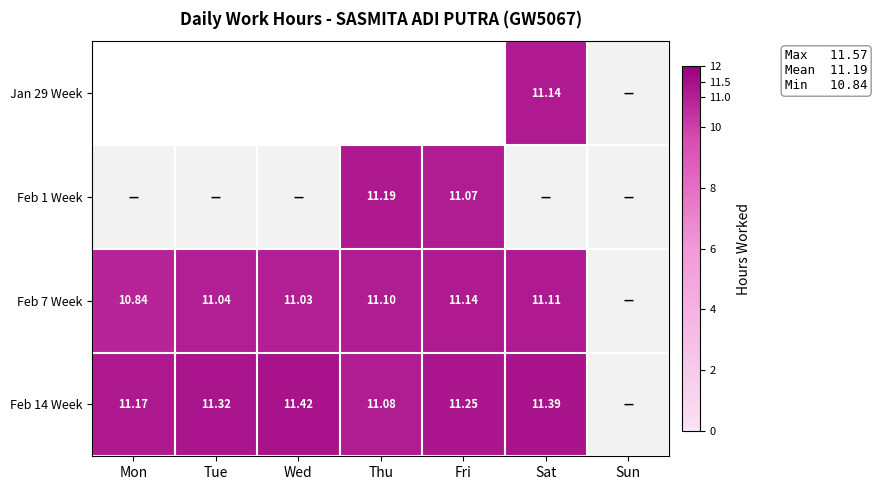

Is the value of Feb 7 Week at Thu greater than the value of Feb 14 Week at Sat?

No